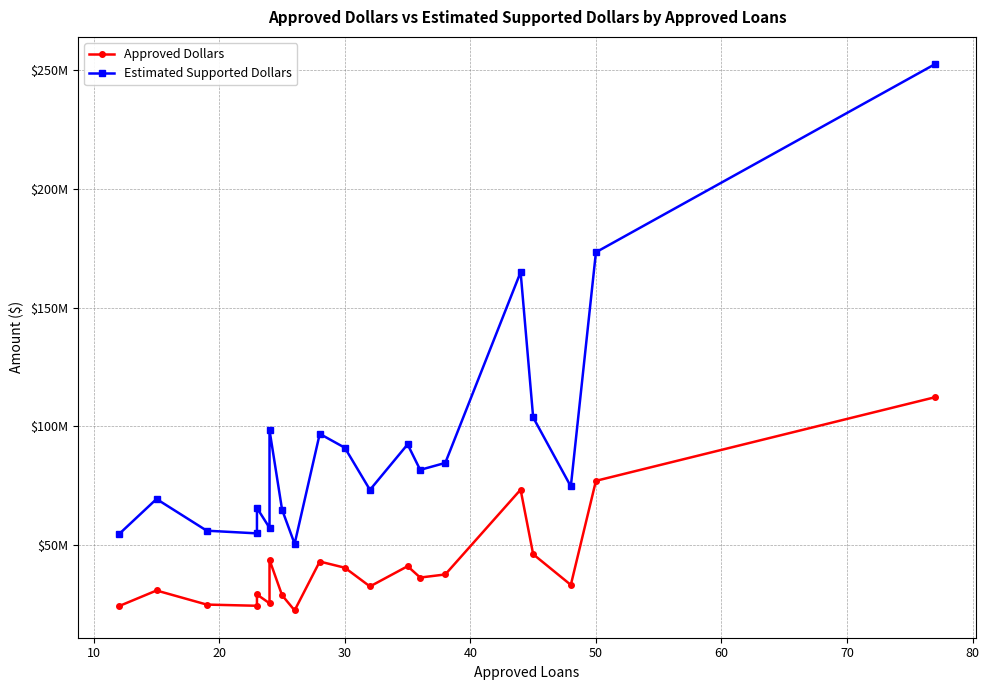

The Estimated Supported Dollars series shows 113594535 at 40. True or false?

False